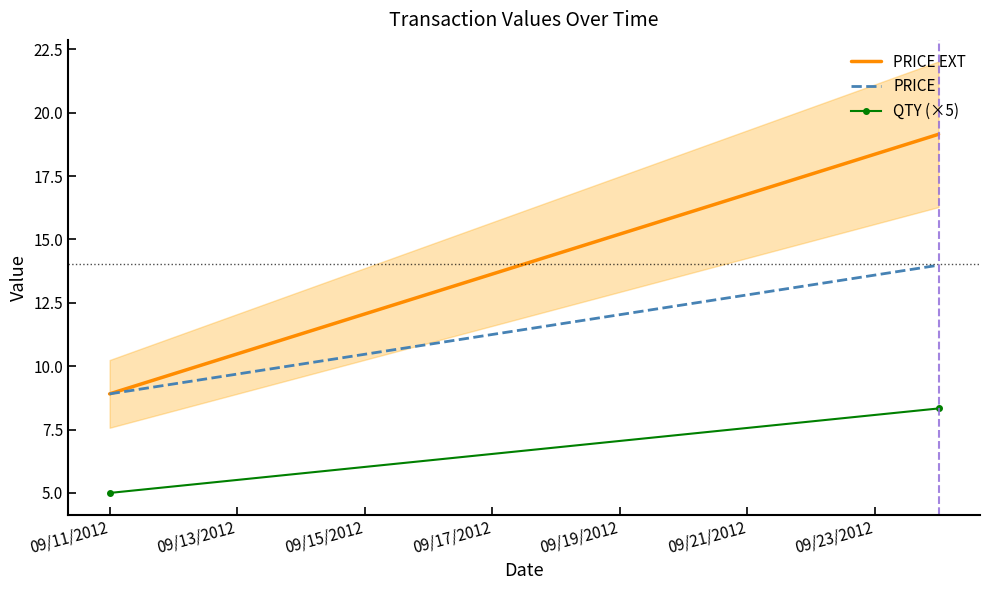

What position from the left is 09/13/2012?

2